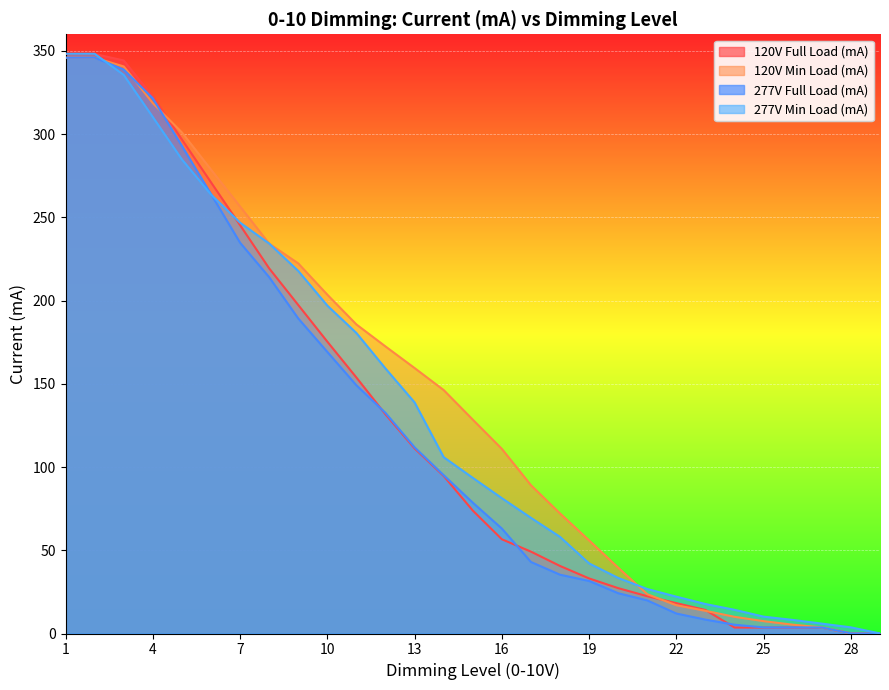

Does the chart display data point markers on the line(s)?

No